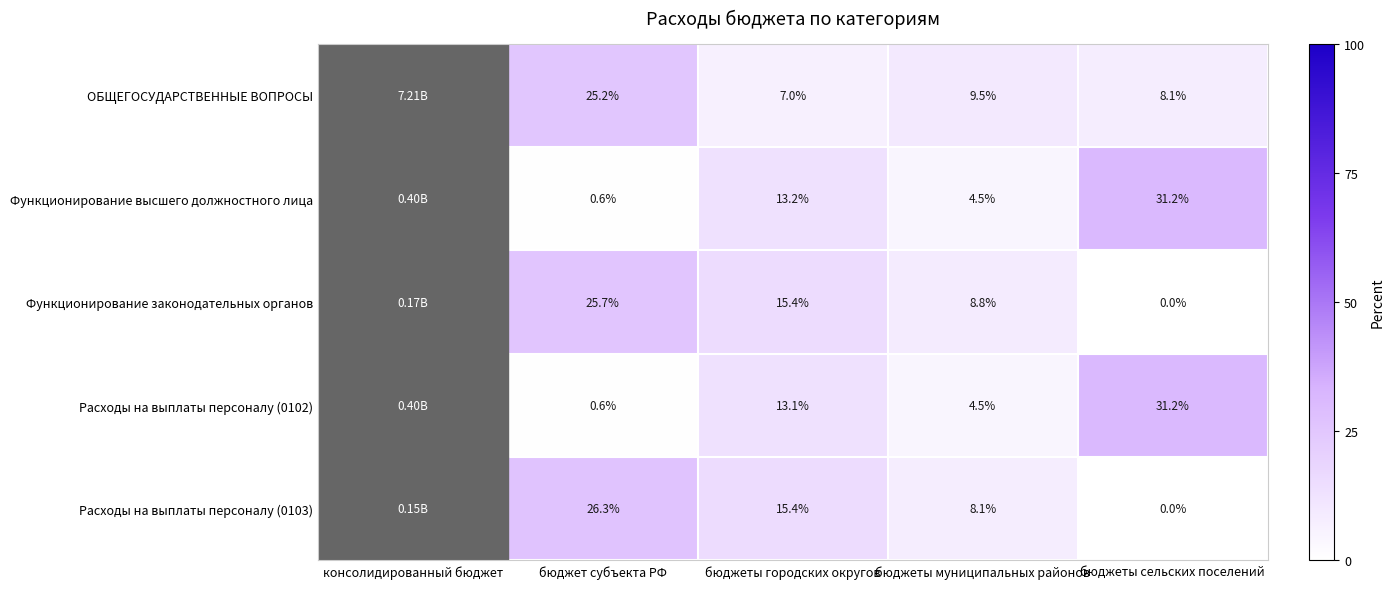

Is the value of Функционирование законодательных органов at бюджет субъекта РФ greater than the value of ОБЩЕГОСУДАРСТВЕННЫЕ ВОПРОСЫ at бюджет субъекта РФ?

Yes